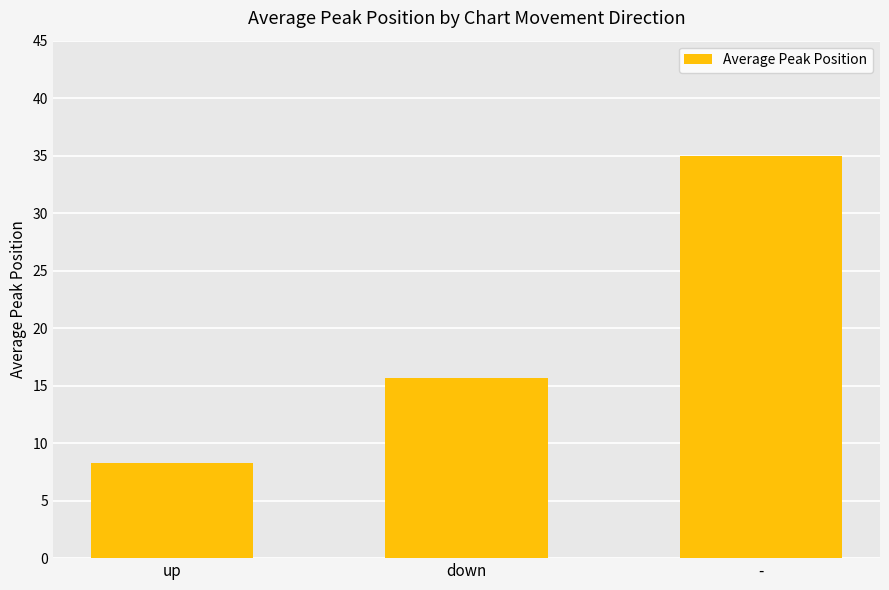

Rank the categories by value from lowest to highest.

up, down, -